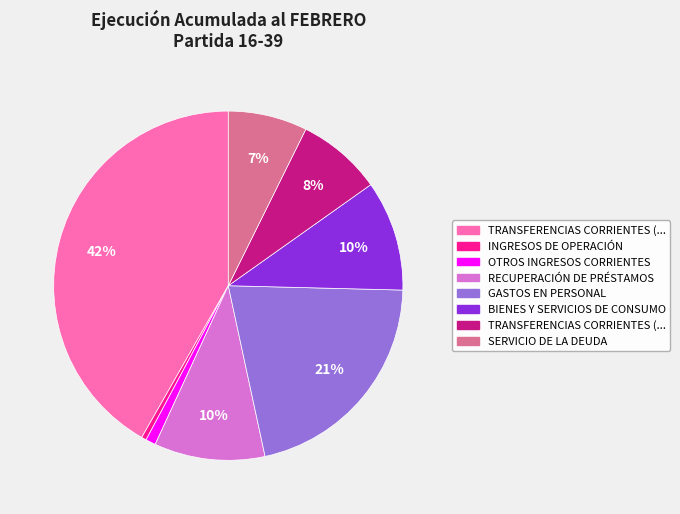

Does any single category account for the majority?

No